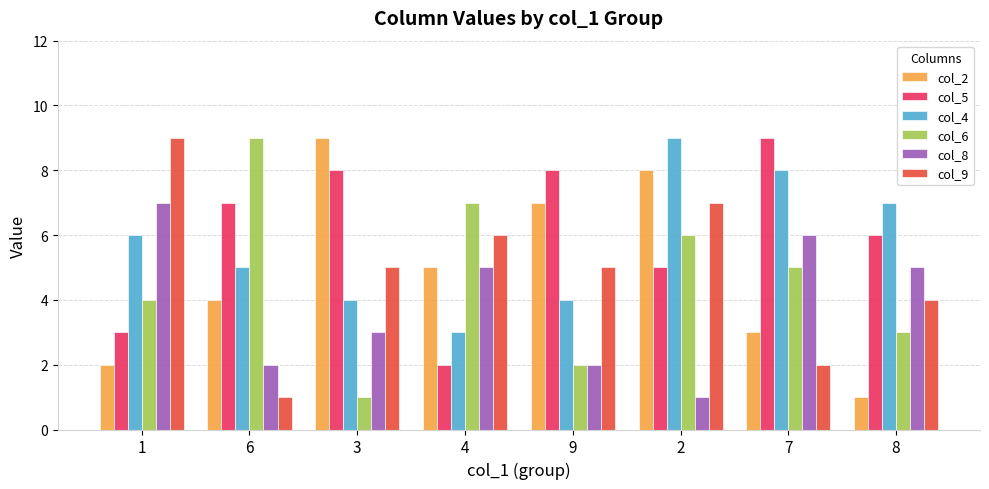

Reading left to right, transcribe all the data shown in this chart.

col_2: 2	4	9	5	7	8	3	1
col_5: 3	7	8	2	8	5	9	6
col_4: 6	5	4	3	4	9	8	7
col_6: 4	9	1	7	2	6	5	3
col_8: 7	2	3	5	2	1	6	5
col_9: 9	1	5	6	5	7	2	4